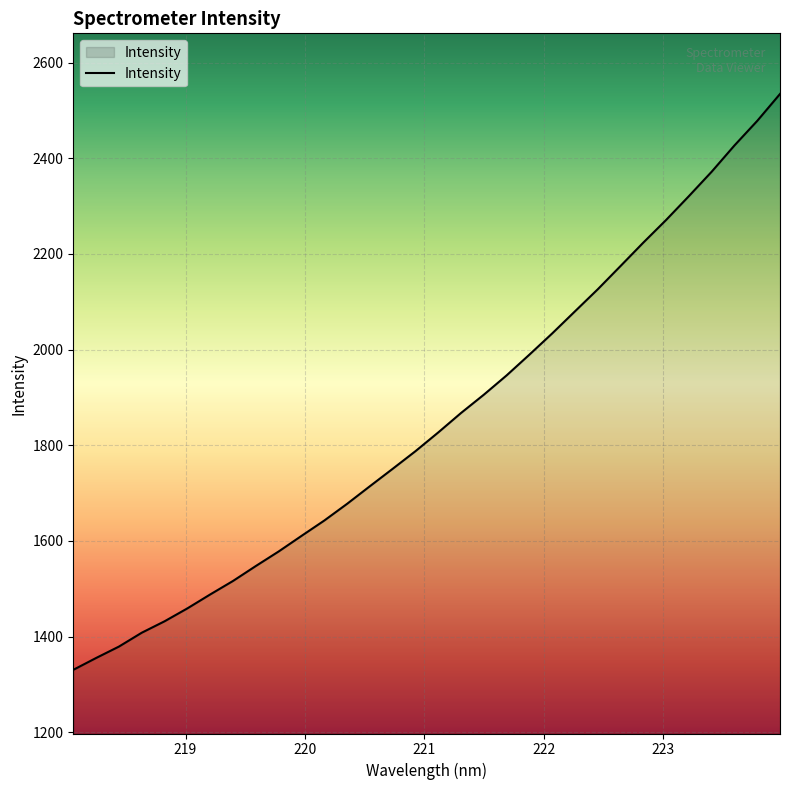

What is the difference between the maximum and minimum values?

1203.7